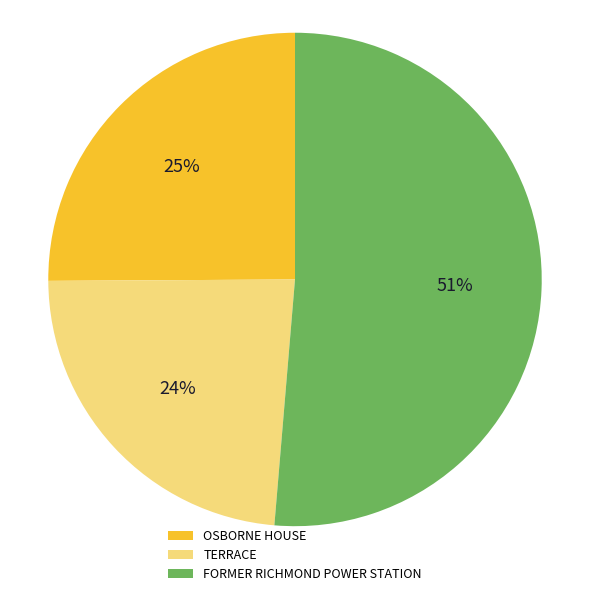

Which category accounts for the majority?

FORMER RICHMOND POWER STATION